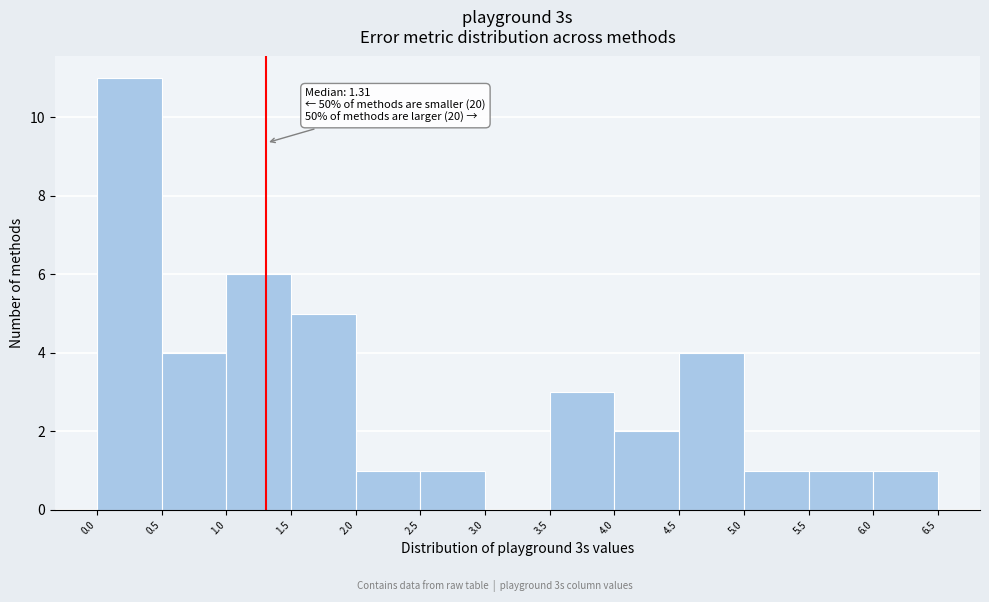

Which range on the x-axis has the tallest bar?

0.0 to 0.5